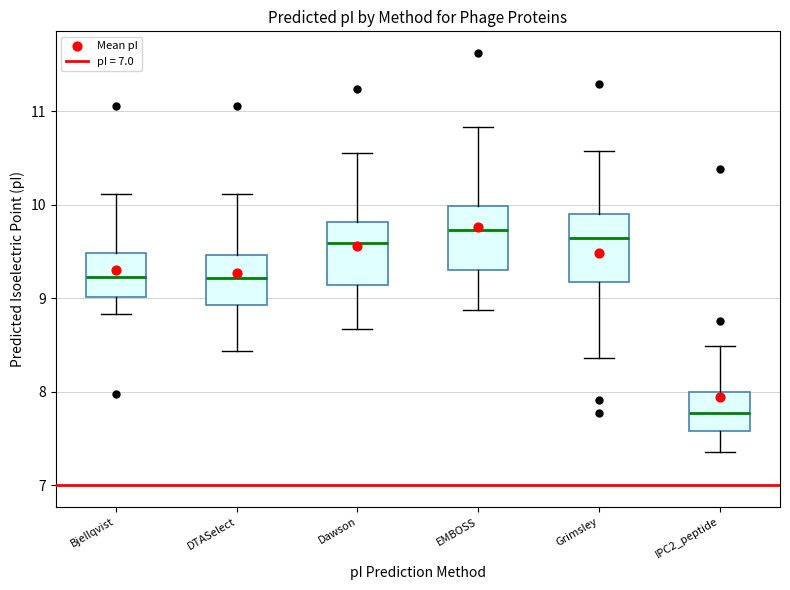

Where does the upper whisker of the box for Bjellqvist end on the y-axis? The values are not printed on the chart, so give them approximately, as read against the axis.

10.1